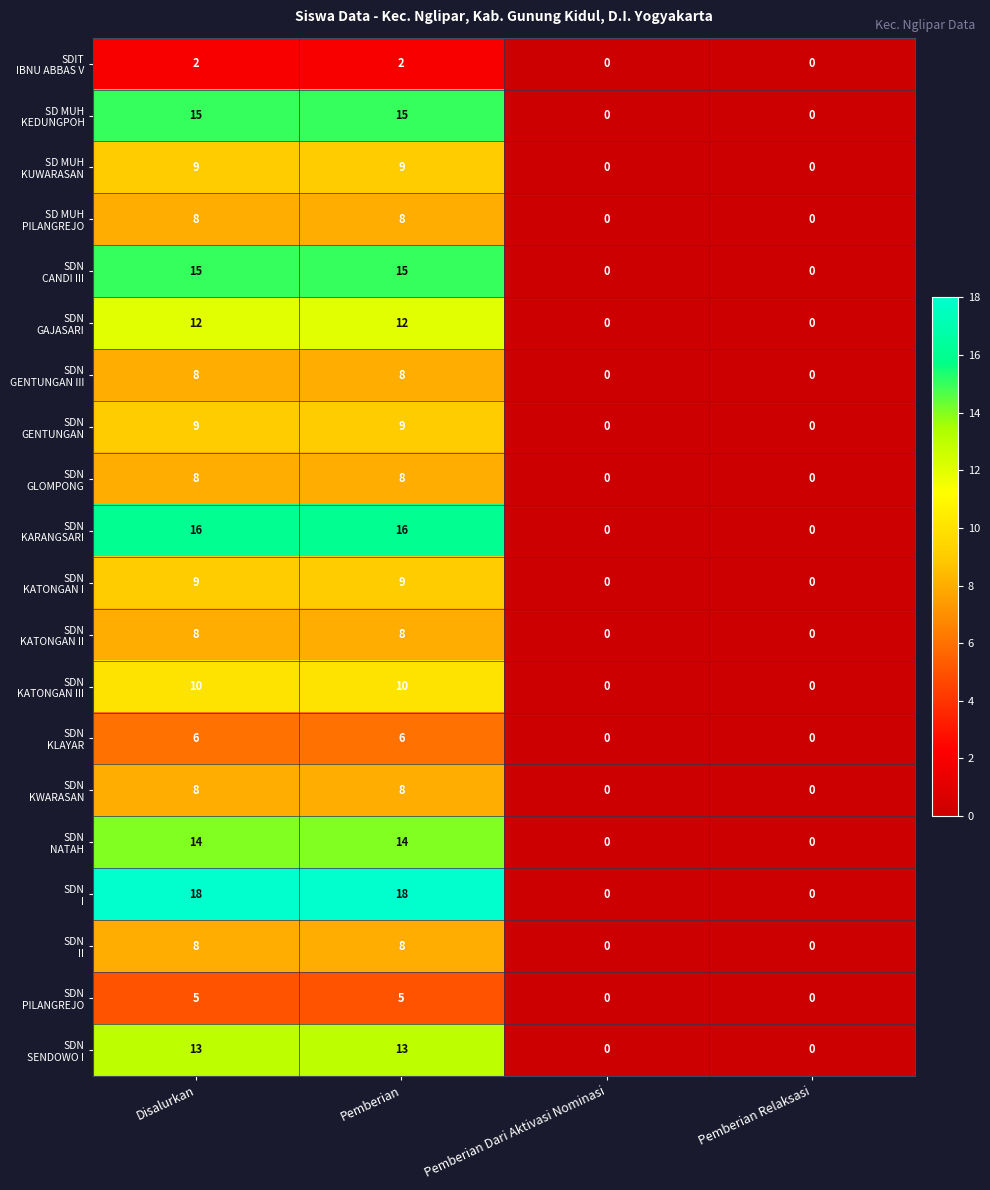

What is the spread (max minus min) of values at Pemberian?

16